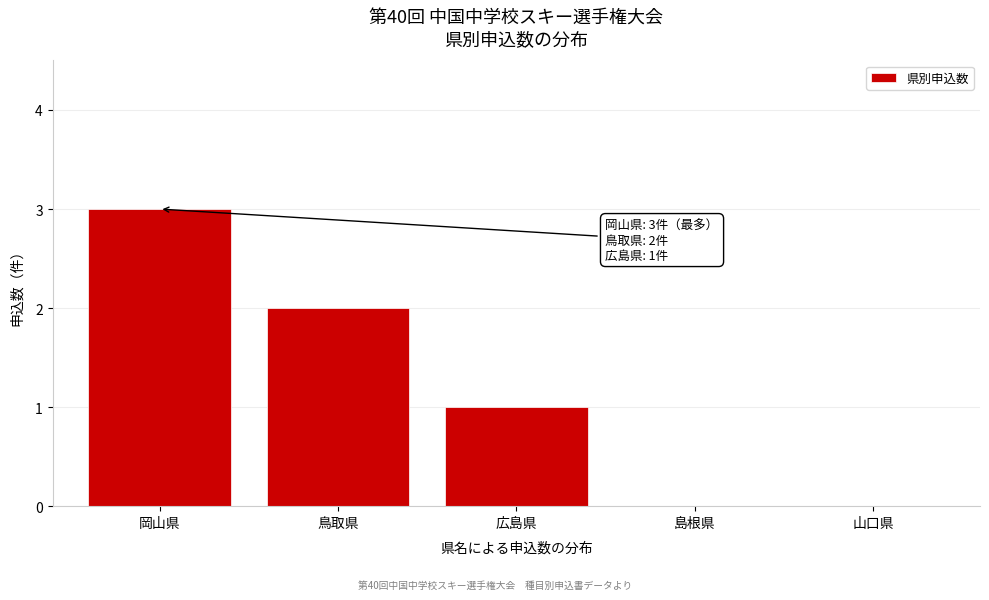

Reading right to left, transcribe all the data shown in this chart.

山口県=0	島根県=0	広島県=1	鳥取県=2	岡山県=3